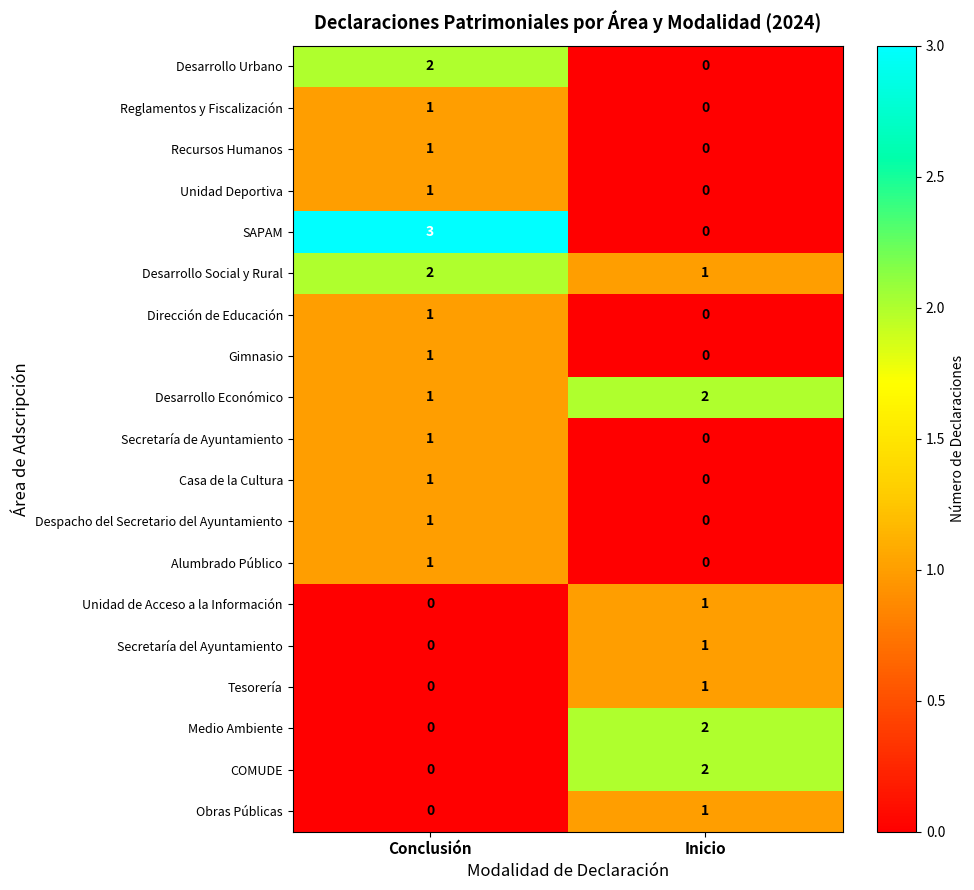

The Reglamentos y Fiscalización series shows 0 at Inicio. True or false?

True